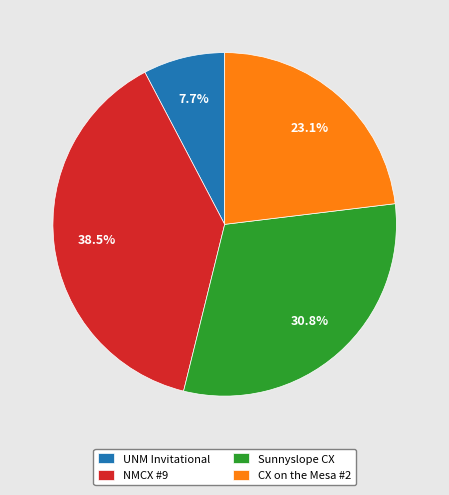

Which category has the smallest portion of the pie?

UNM Invitational